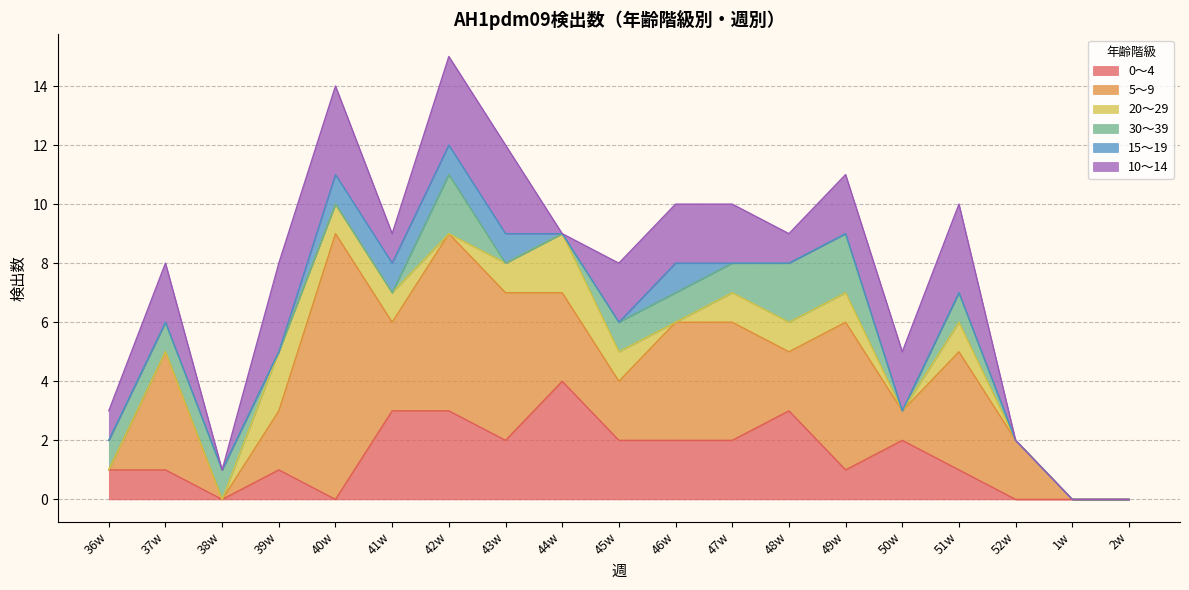

How many times do 5～9 and 0～4 cross each other?

6